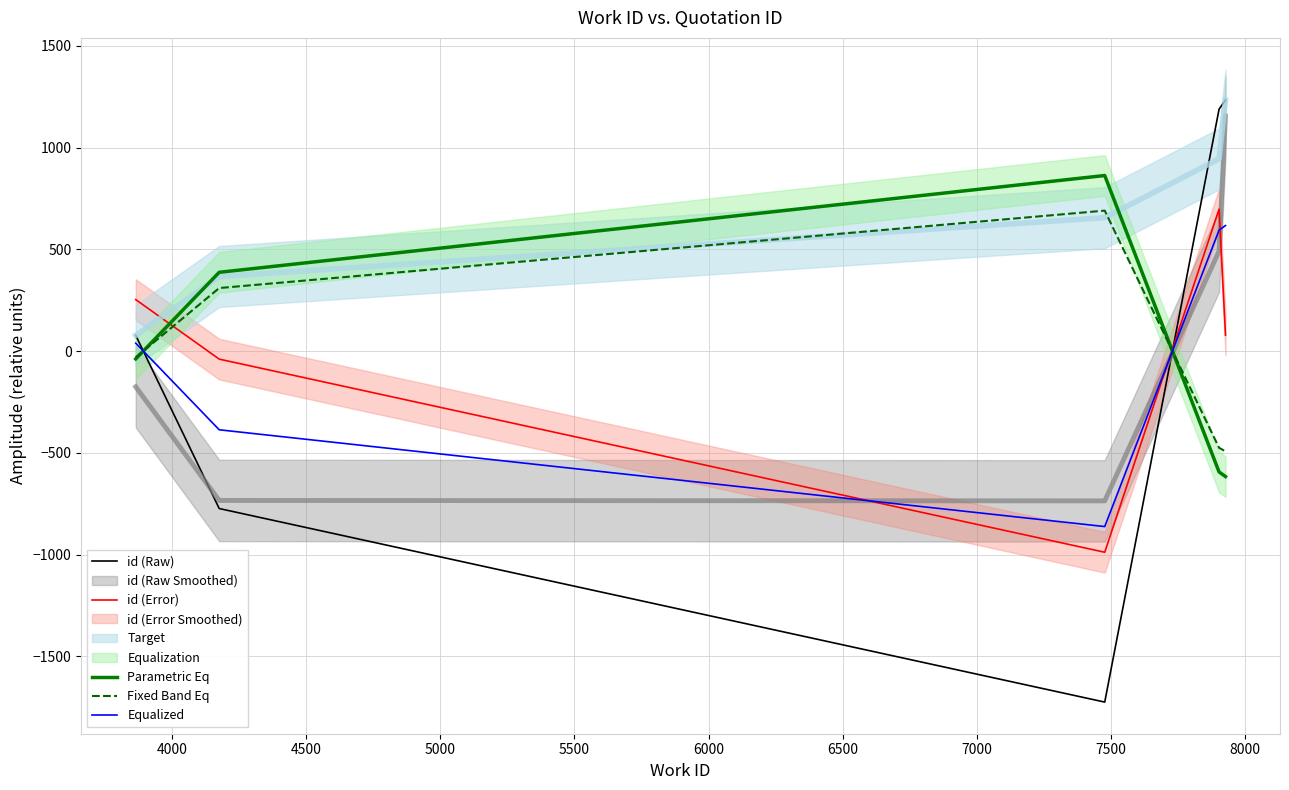

True or false: id (Raw) and id (Error) intersect in this chart.

True